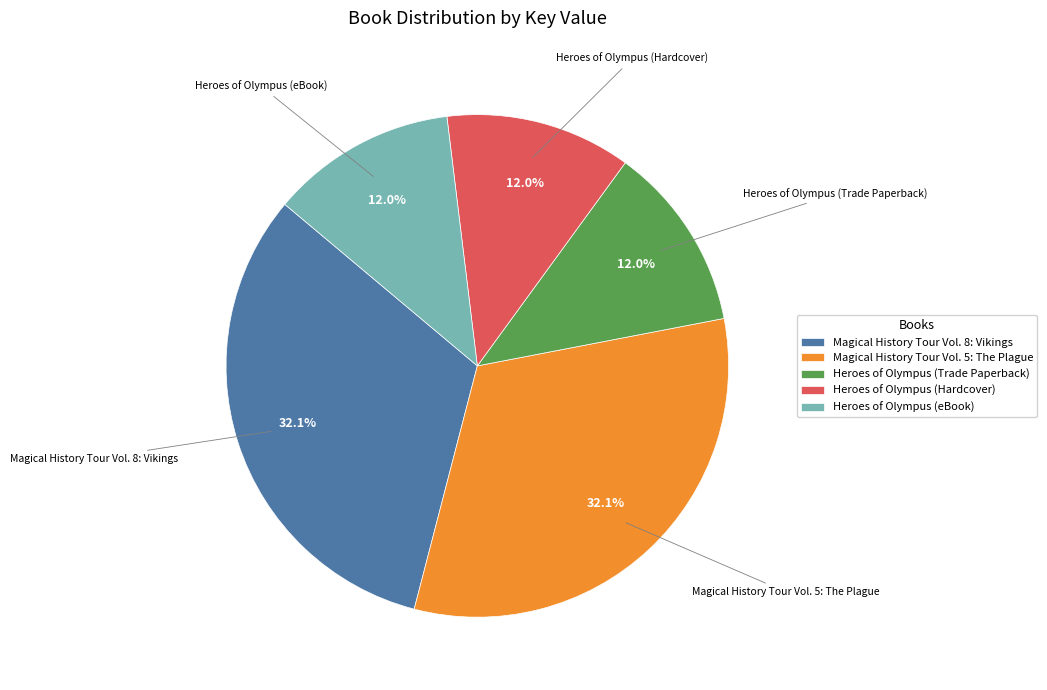

How many slices are in this pie chart?

5